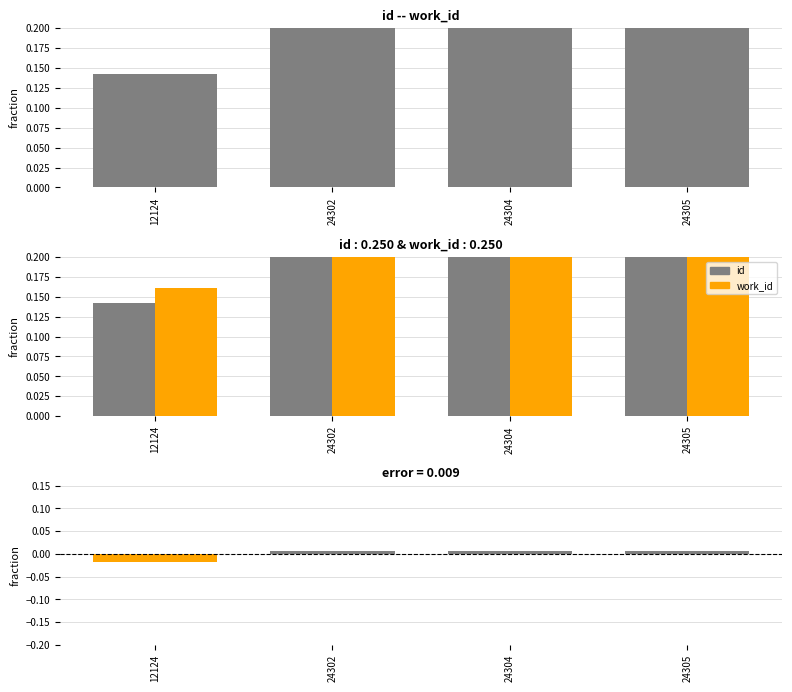

Which series has the widest spread of values?

id